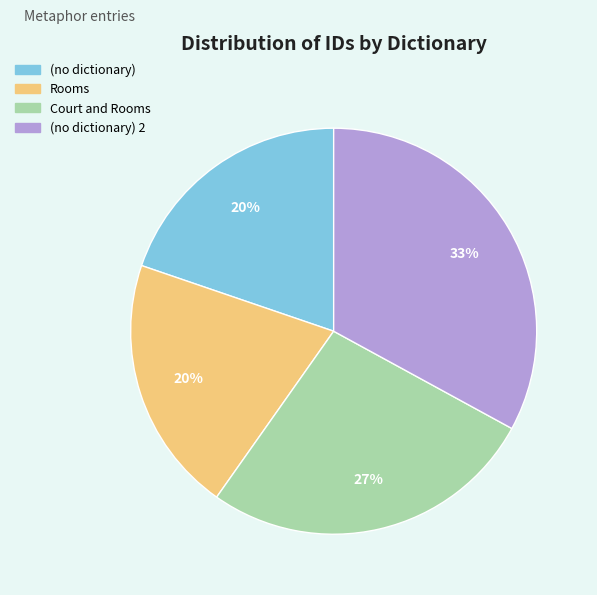

To the nearest percent, what is the average slice percentage?

25%